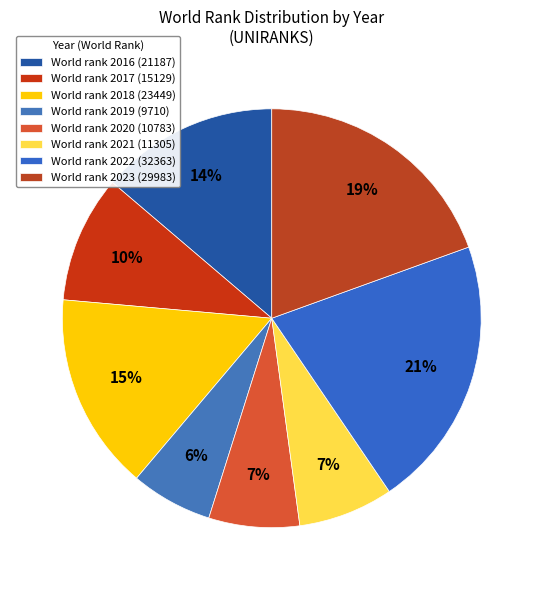

Which category has the biggest portion of the pie?

World rank 2022 (32363)